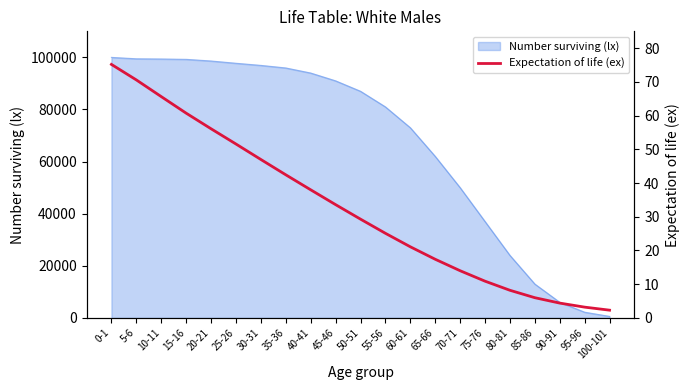

True or false: the data shows 18.9 at 20-21.

False